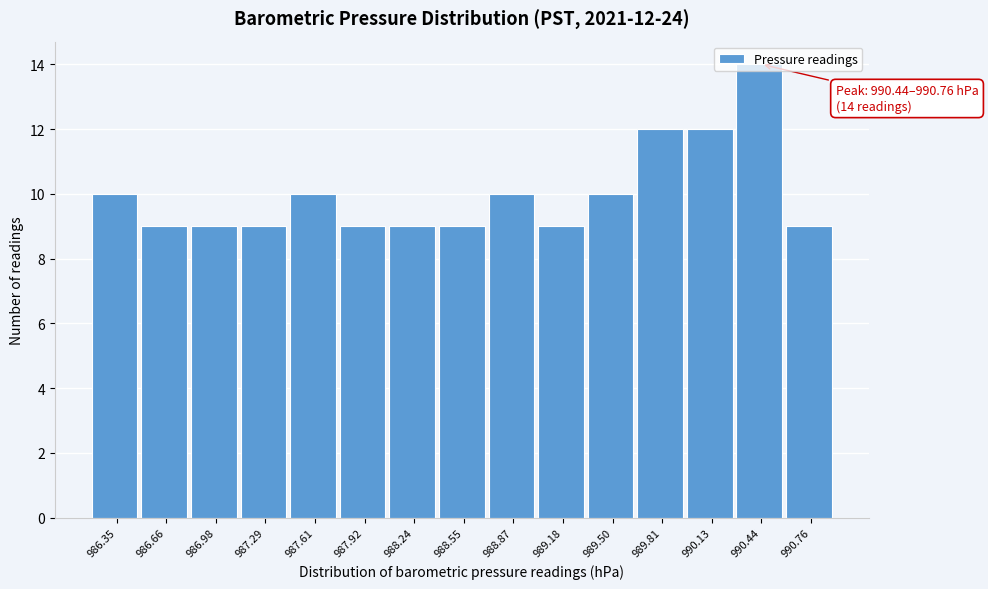

What is the difference between the maximum and second lowest values?

5